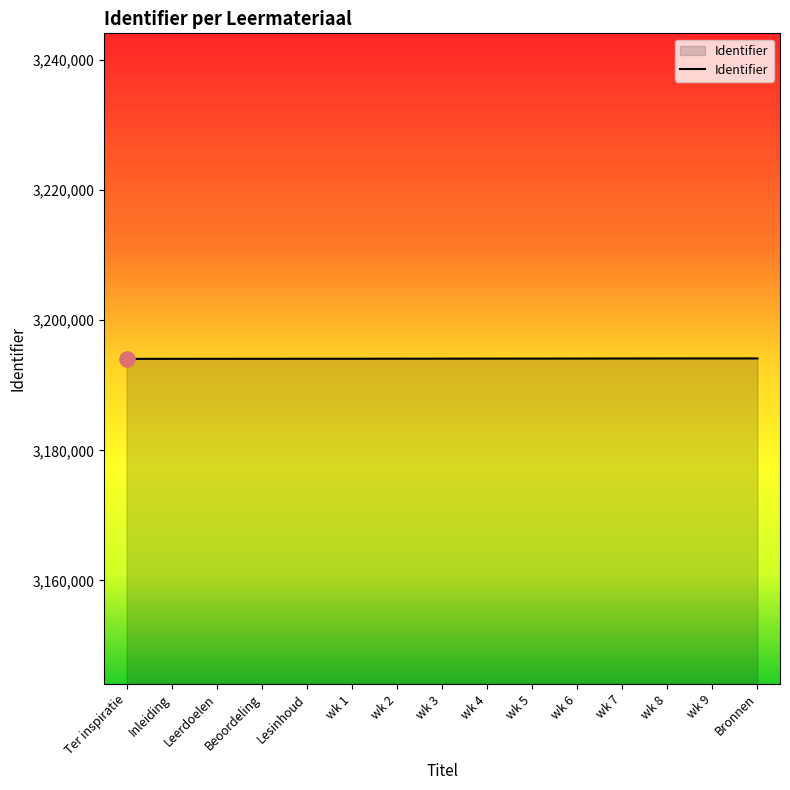

Approximately how many times larger is the value at wk 3 compared to wk 4?

1.0